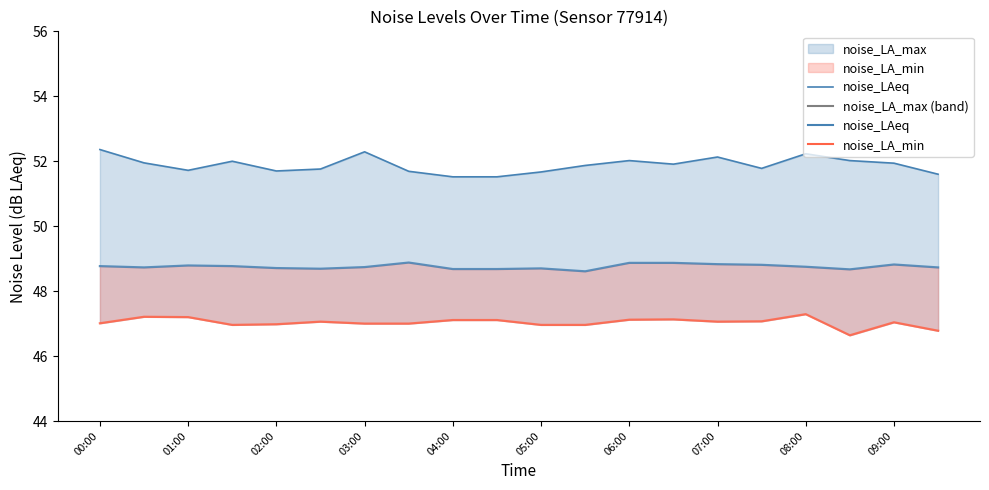

What is the difference between the values at 13 and 16?

0.3